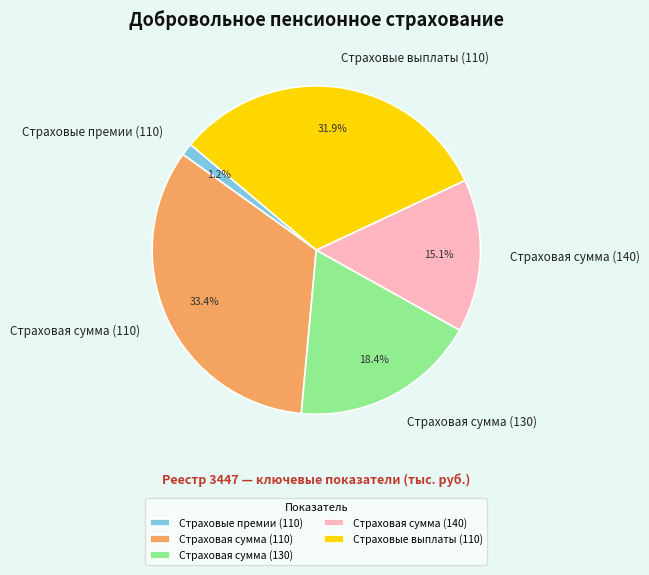

To the nearest percent, what portion does Страховая сумма (110) represent?

33%